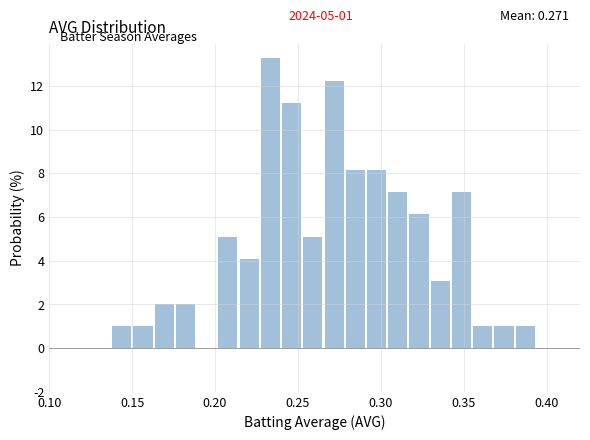

Read against the x-axis, roughly where is the centre of the tallest bar?

0.235